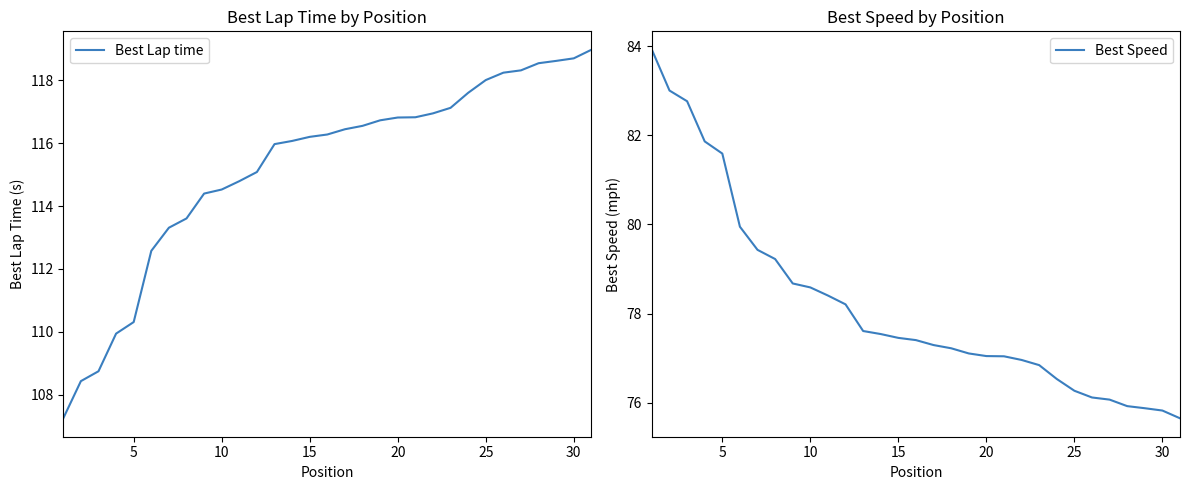

What is the average value of the Best Speed series?

78.2